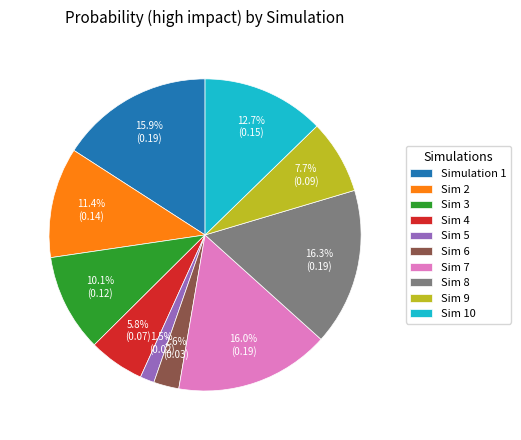

Is there a majority slice in this chart?

No